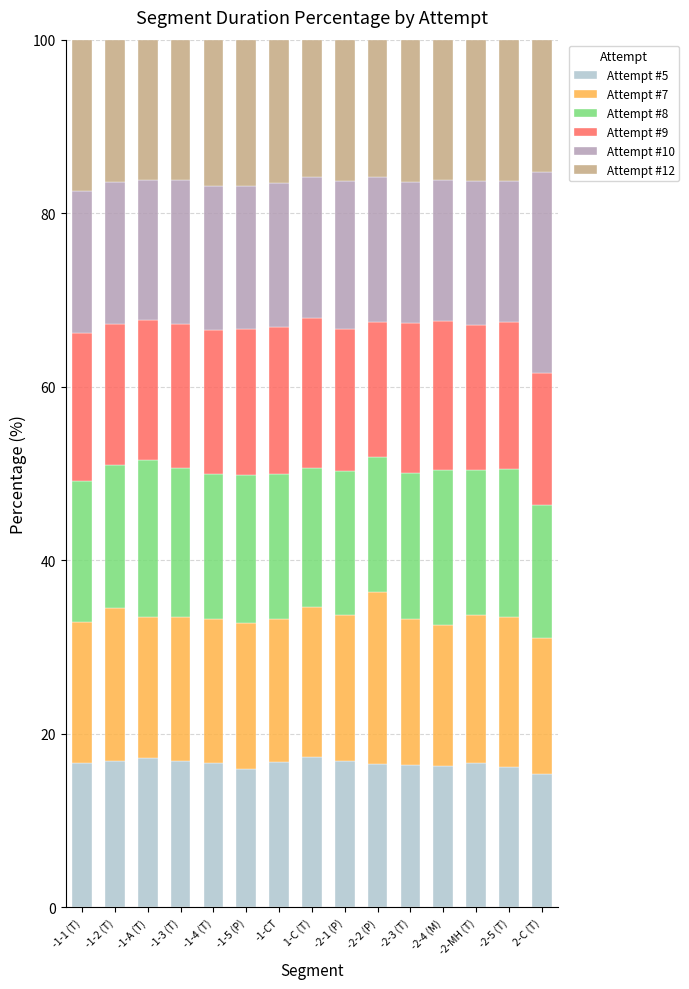

What is the difference between the second highest and minimum values in the Attempt #5 series?

1.8